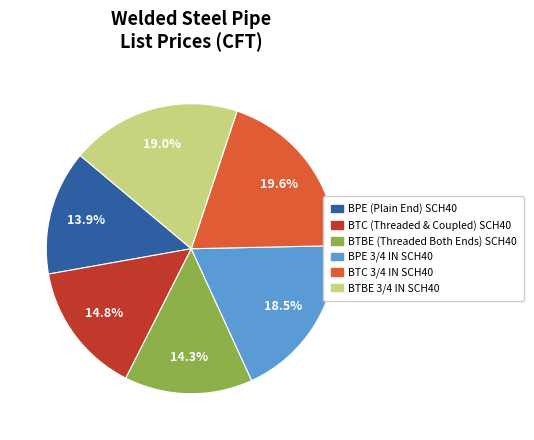

Is BTC (Threaded & Coupled) SCH40 the majority of the pie?

No